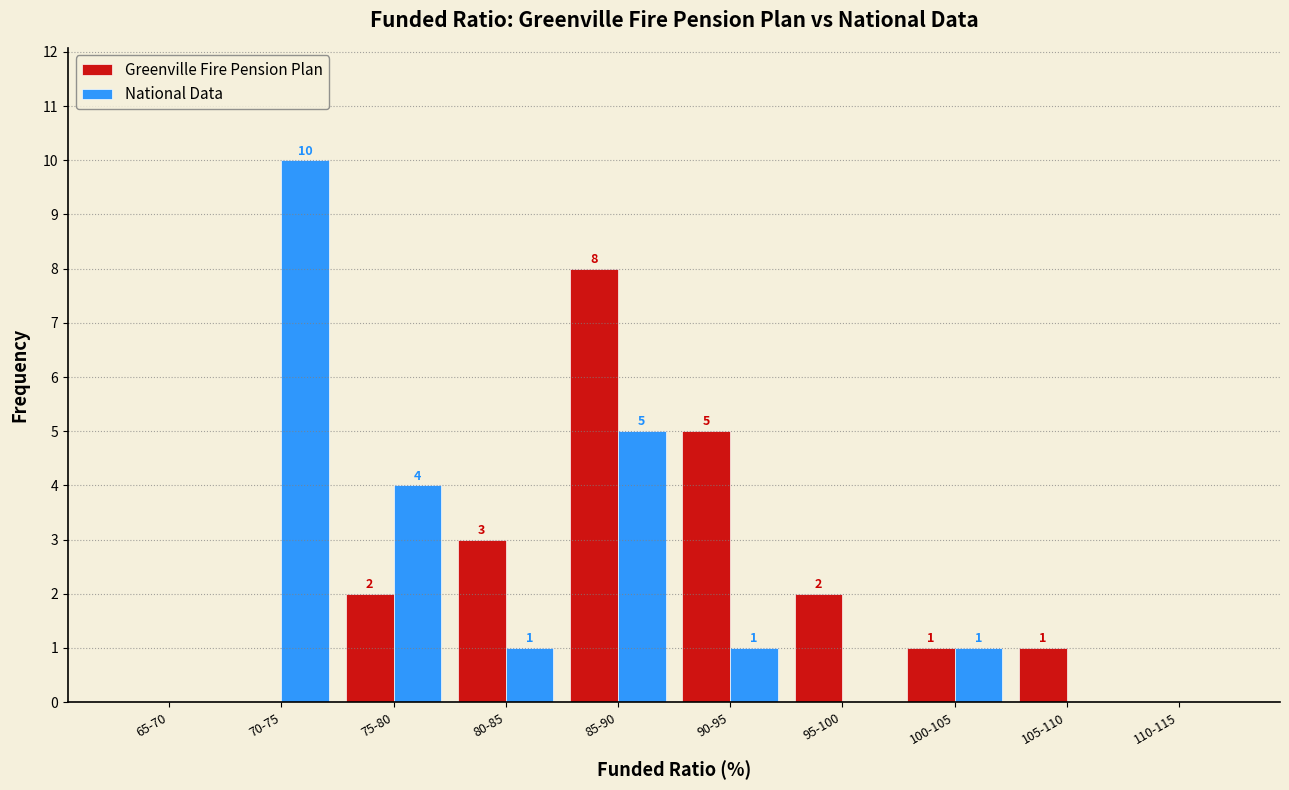

Reading left to right, extract all data points from this chart.

Greenville Fire Pension Plan: 65-70=0	70-75=0	75-80=2	80-85=3	85-90=8	90-95=5	95-100=2	100-105=1	105-110=1	110-115=0
National Data: 65-70=0	70-75=10	75-80=4	80-85=1	85-90=5	90-95=1	95-100=0	100-105=1	105-110=0	110-115=0